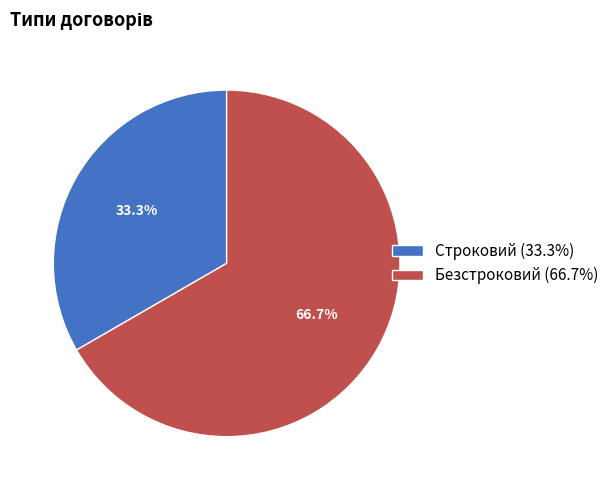

Count the number of slices in the pie.

2